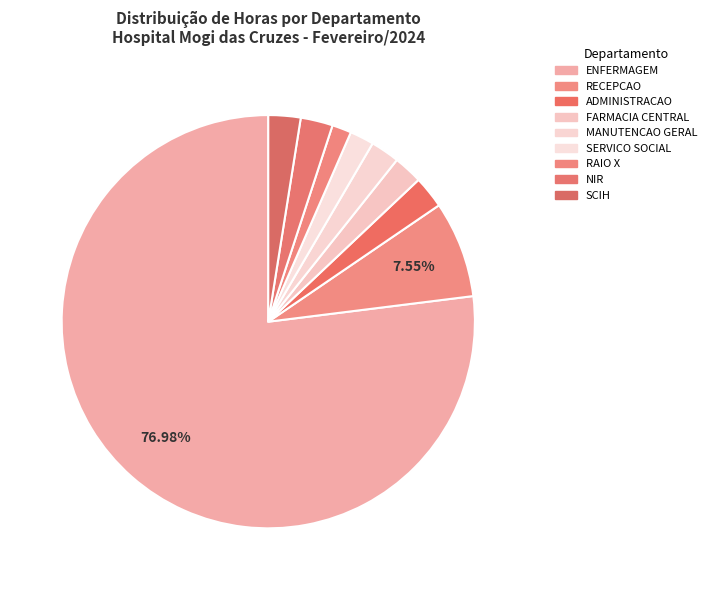

Which category accounts for the majority?

ENFERMAGEM